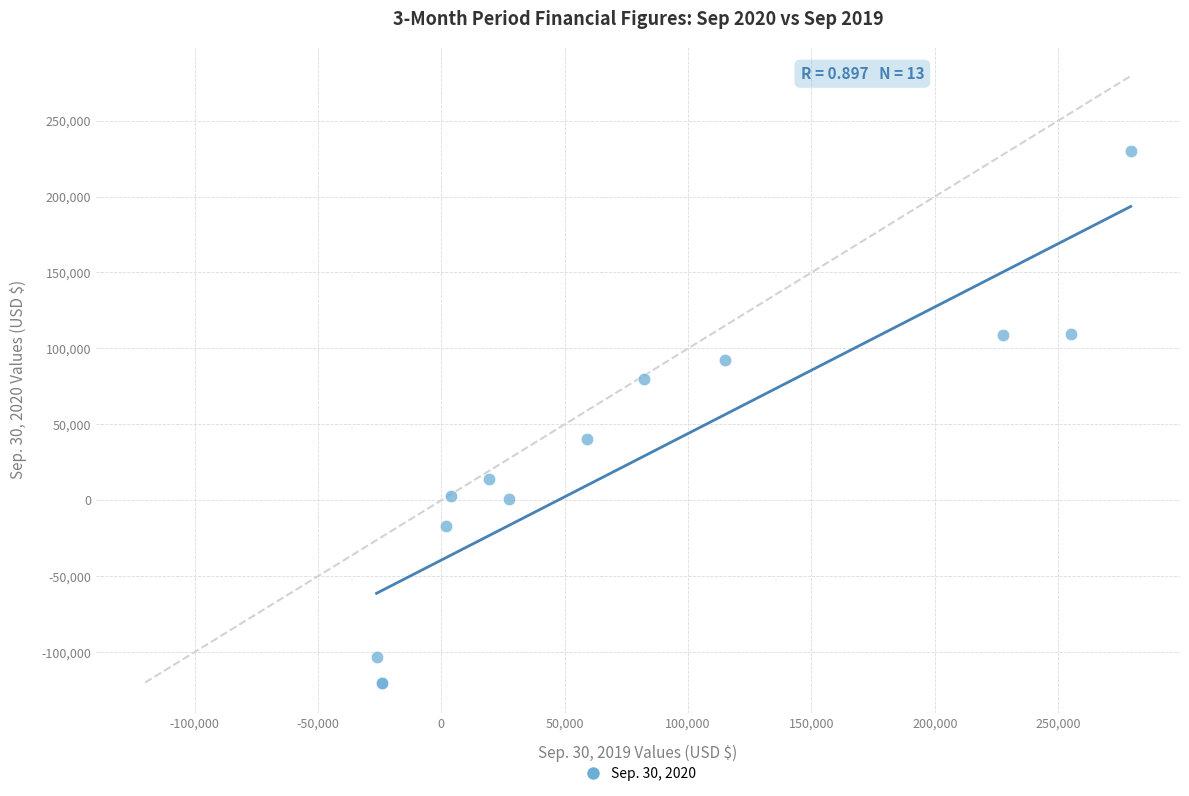

What Y value in the scatter plot is closest to 54850?

40283